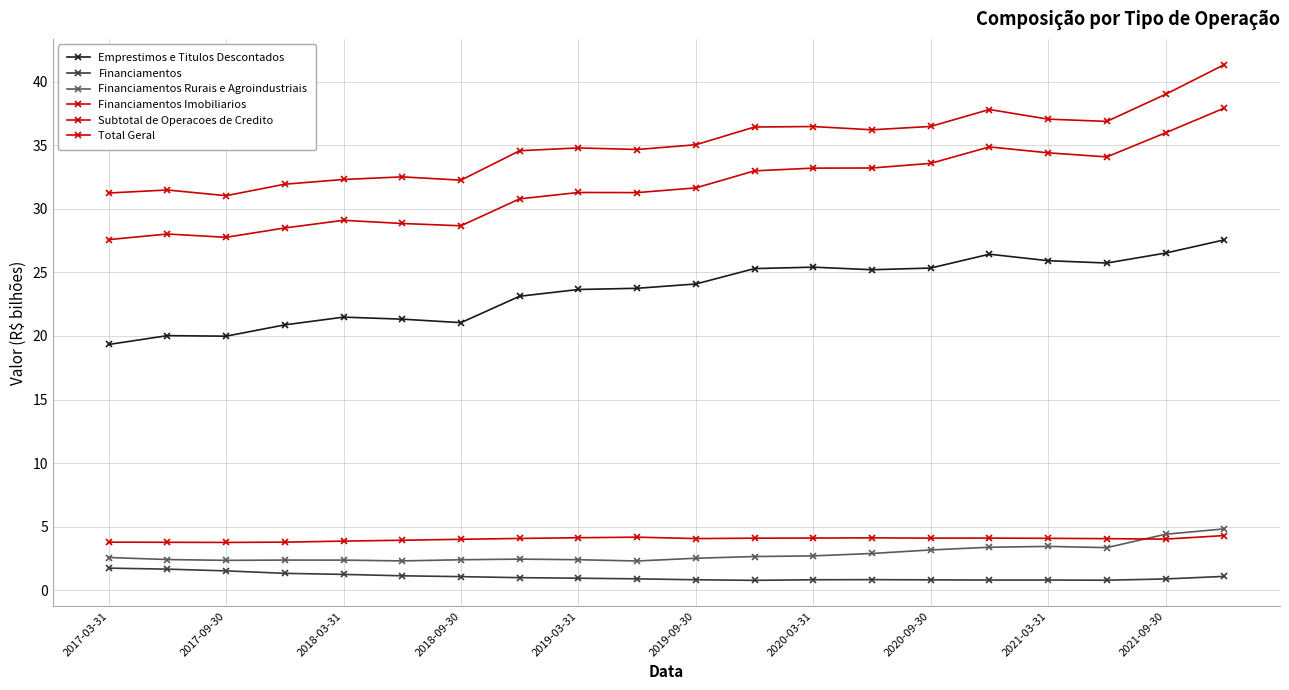

How many lines are shown in the chart?

6